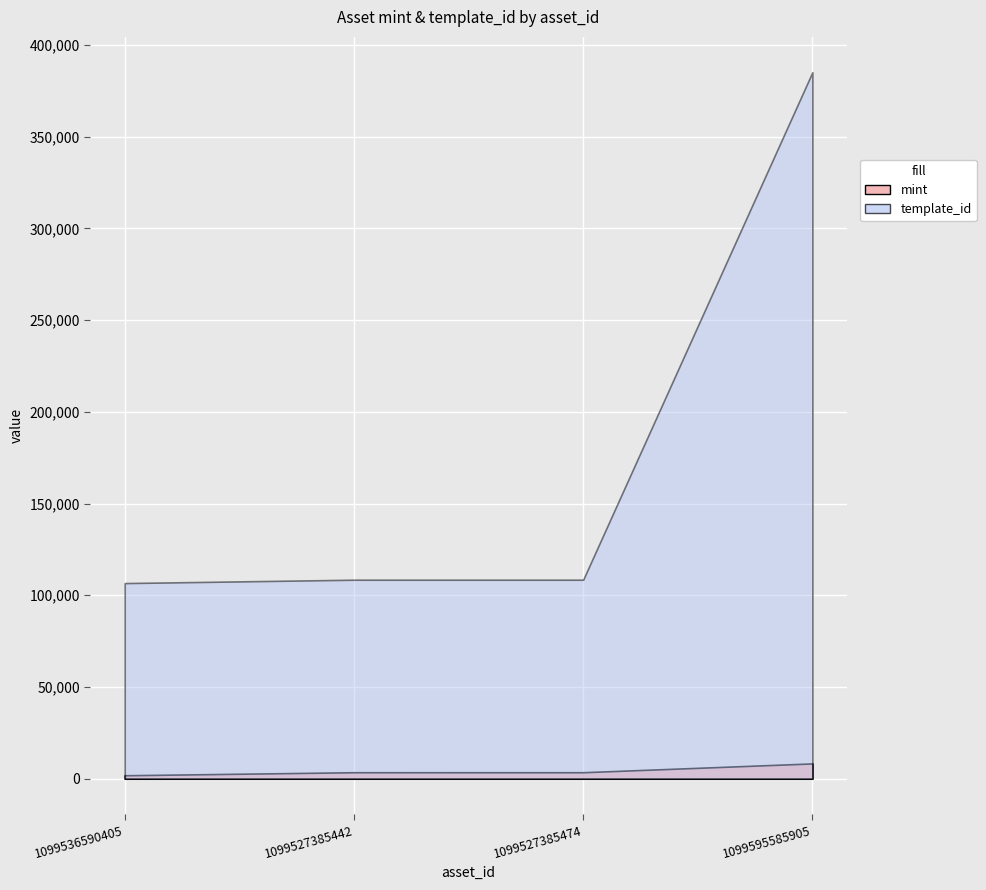

Which series has the largest range (max minus min)?

template_id